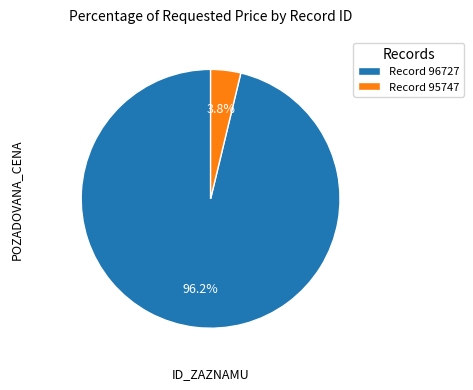

Which has a higher value, Record 96727 or Record 95747?

Record 96727